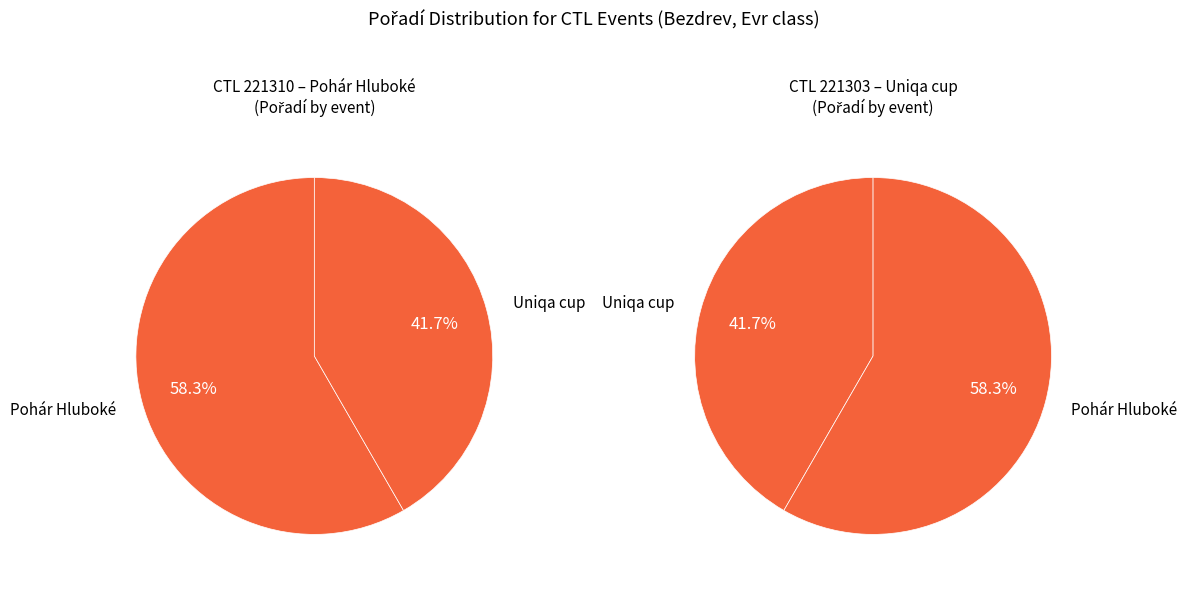

What percentage is NOT represented by 221303?

58.3%